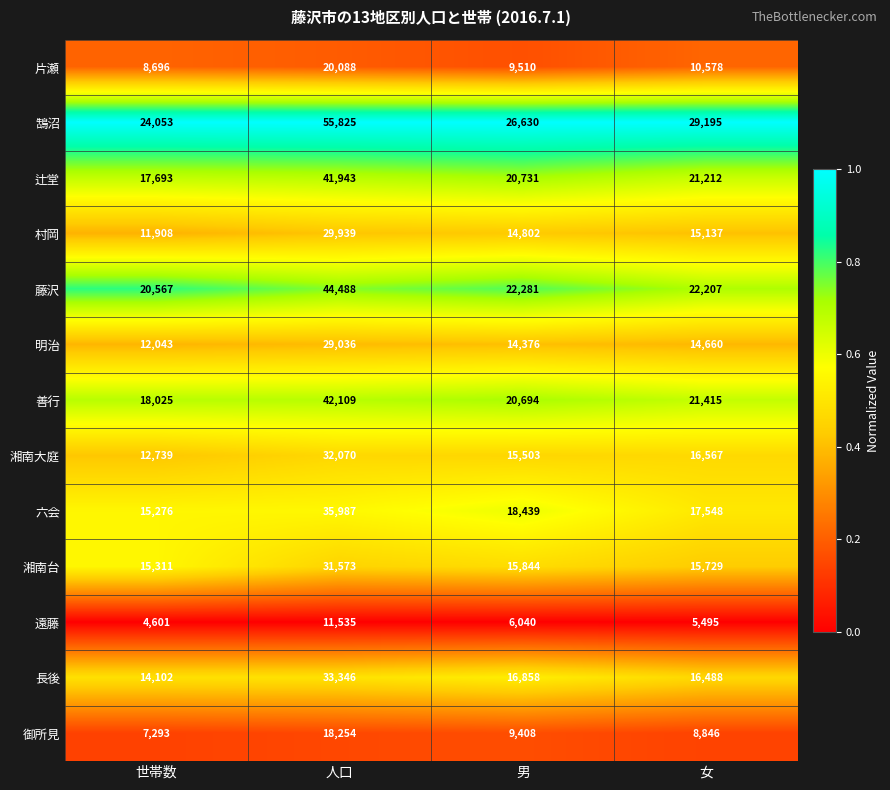

What value does the 片瀬 series have at 女, to the nearest 50?

10600